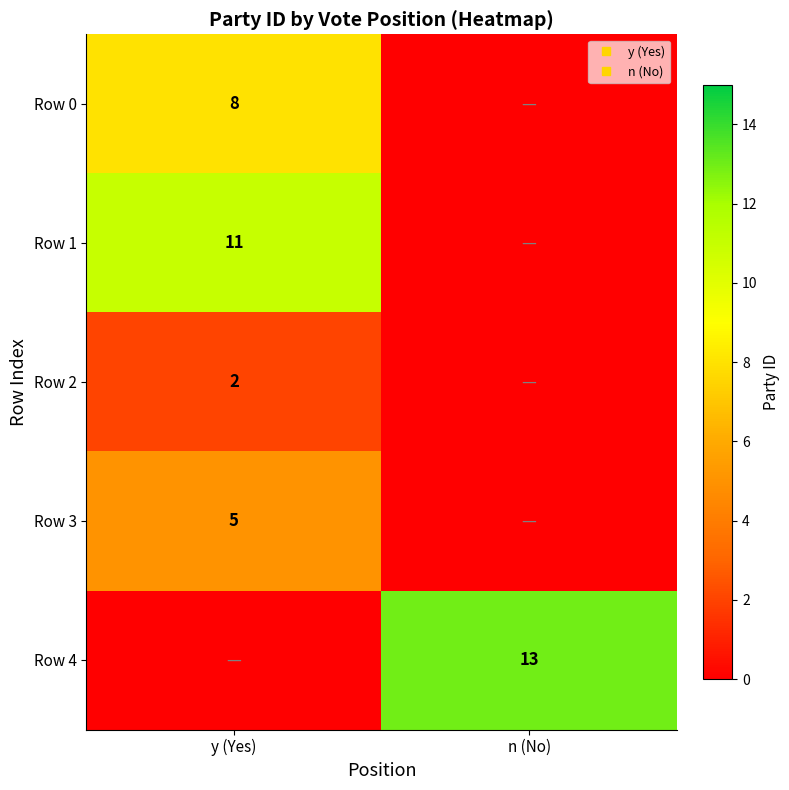

How many data points in Row 1 are less than 11?

1